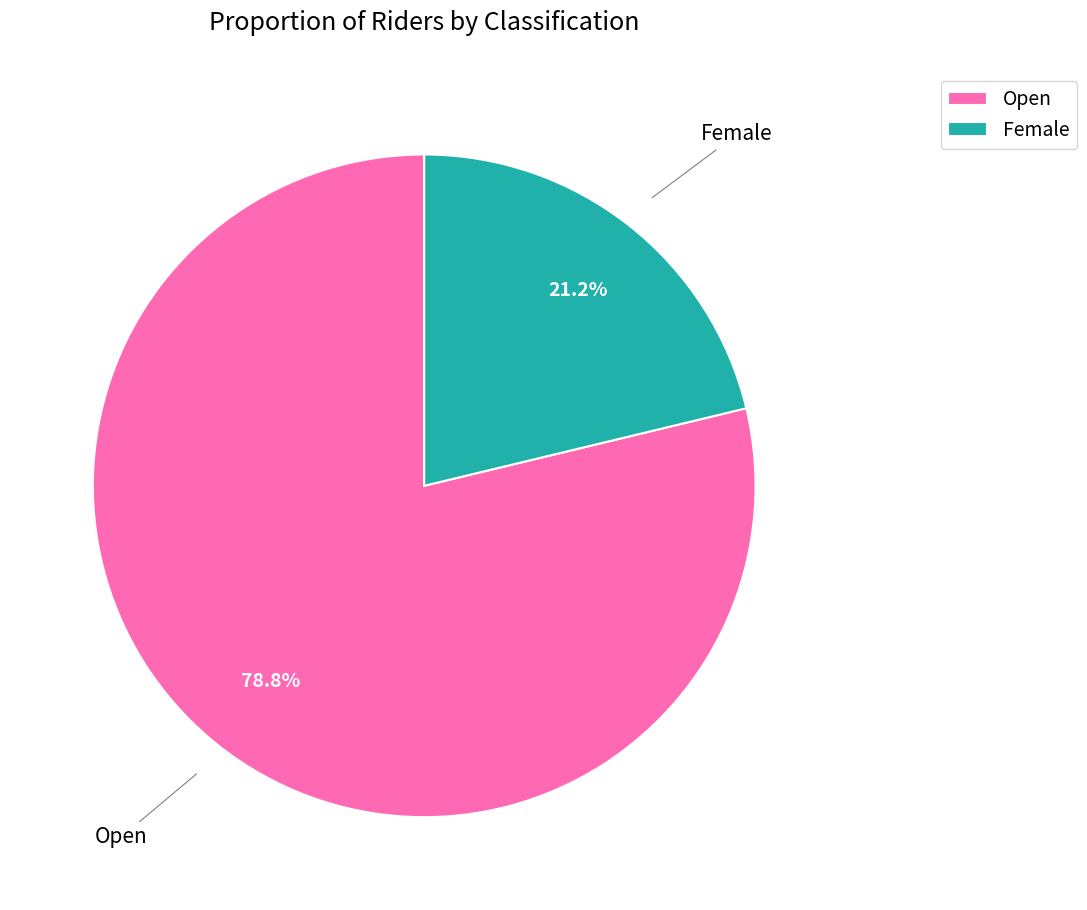

What percentage do Female and Open together represent?

100.0%